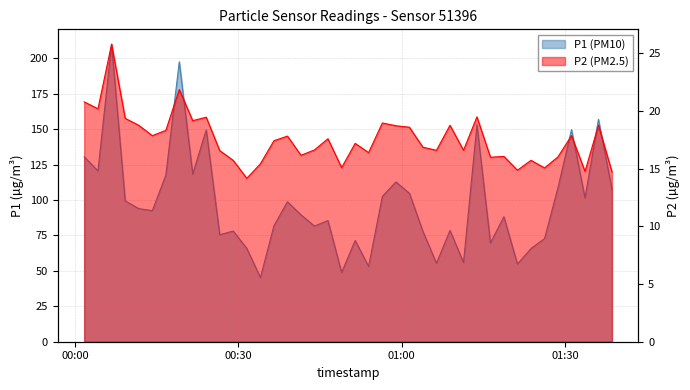

True or false: P2 and P1 cross at least once.

False